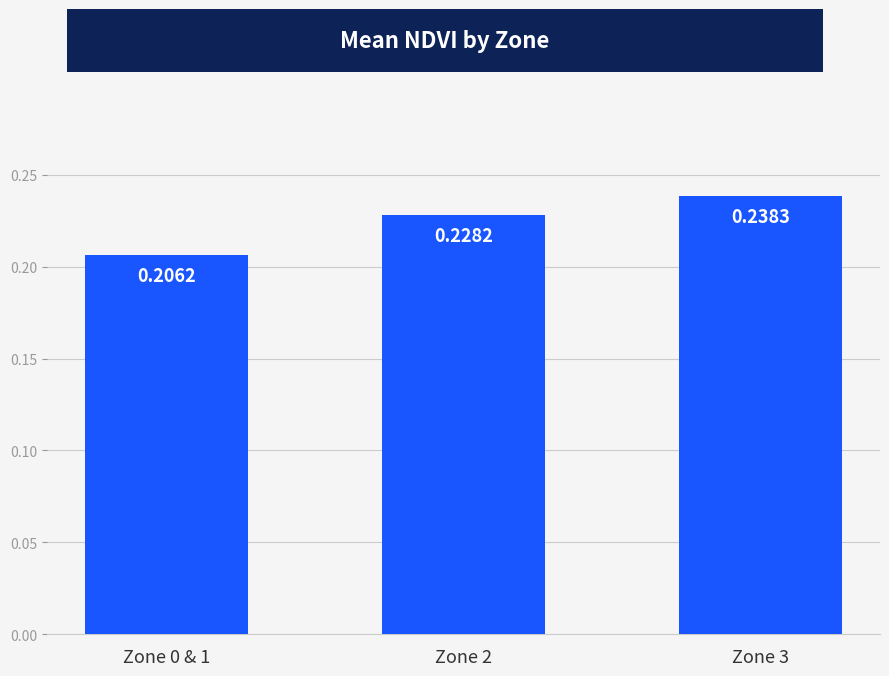

Which has a higher value, Zone 2 or Zone 3?

Zone 3